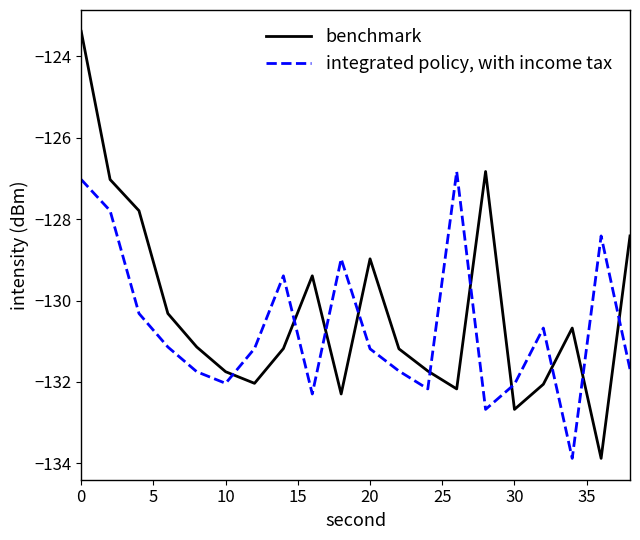

At how many categories does at least one series exceed -132?

19